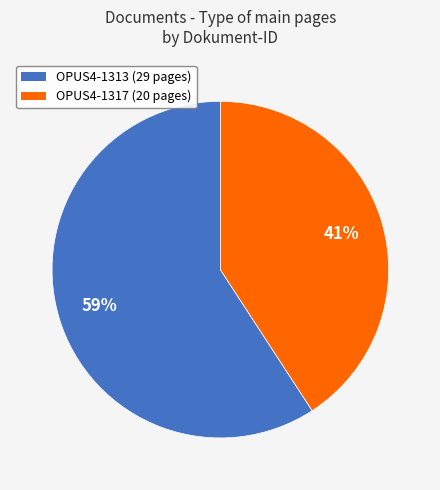

Which has a higher value, OPUS4-1317 or OPUS4-1313?

OPUS4-1313